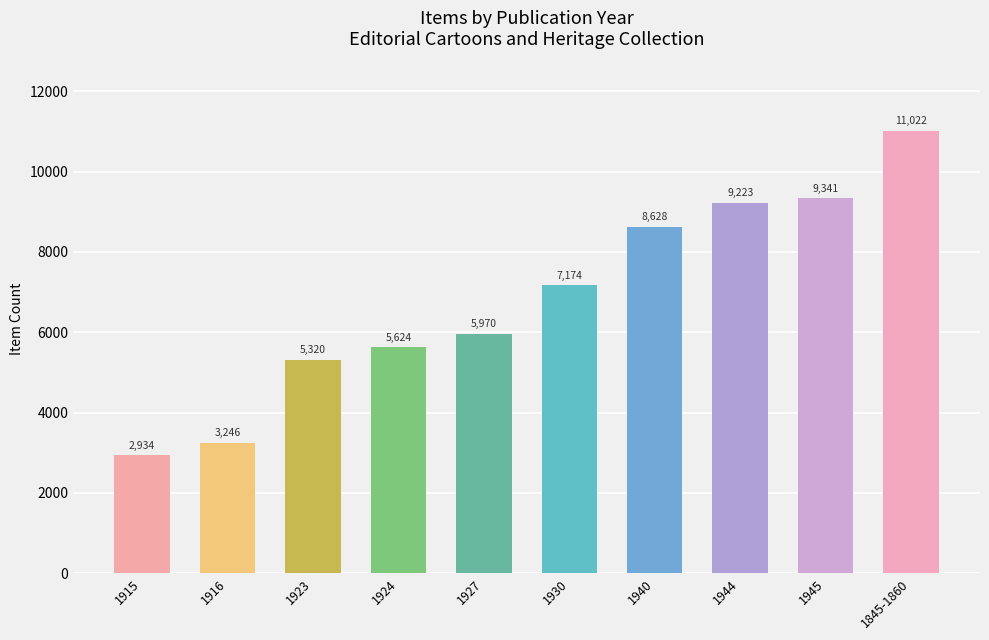

What position from the left is 1916?

2